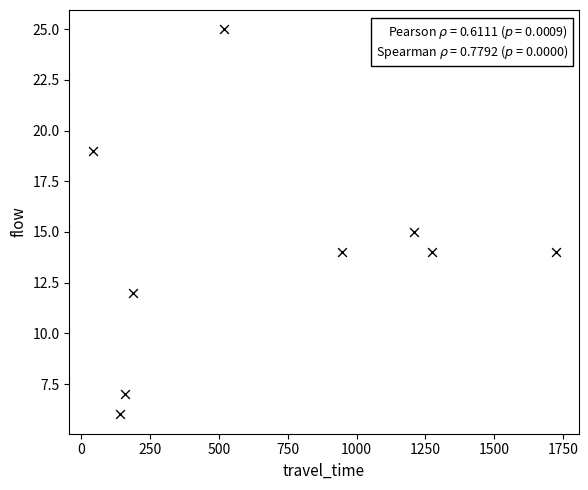

What is the average Y value?

14